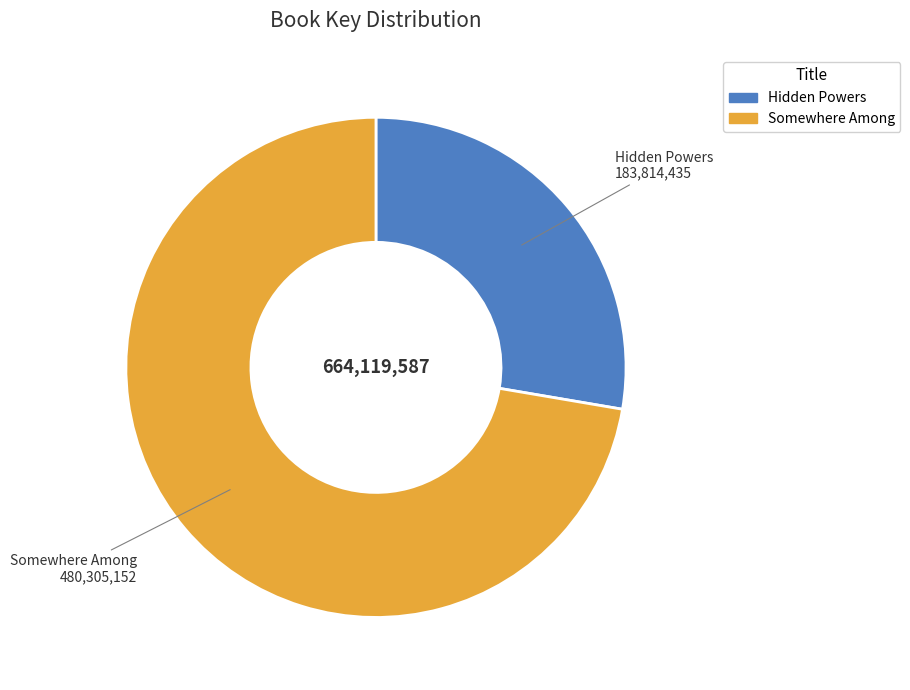

Is the sum of Somewhere Among and Hidden Powers greater than half?

Yes